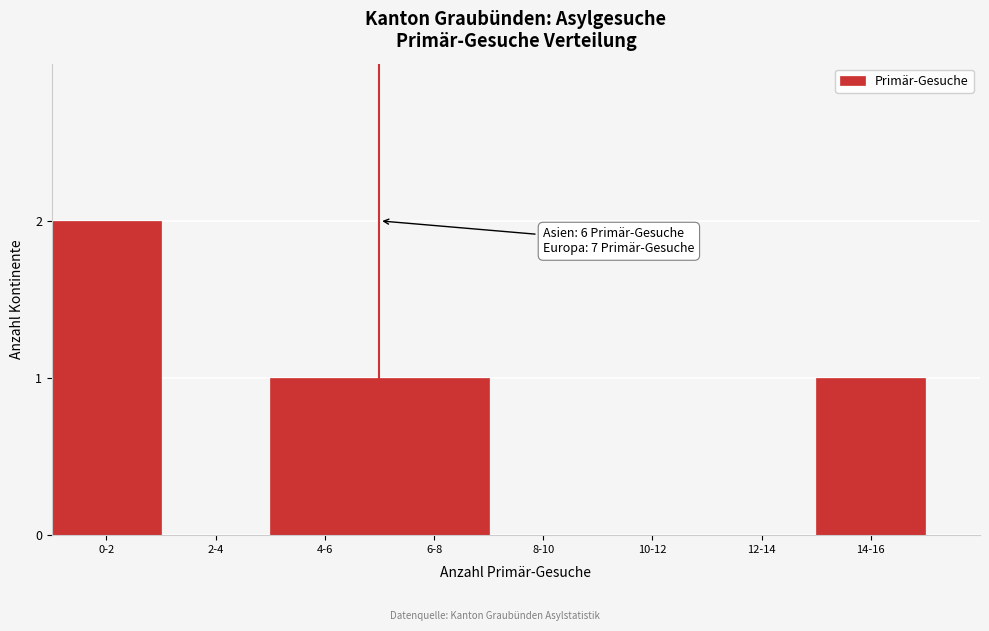

Reading left to right, what are all the values shown in this chart?

0-2=2	2-4=0	4-6=1	6-8=1	8-10=0	10-12=0	12-14=0	14-16=1